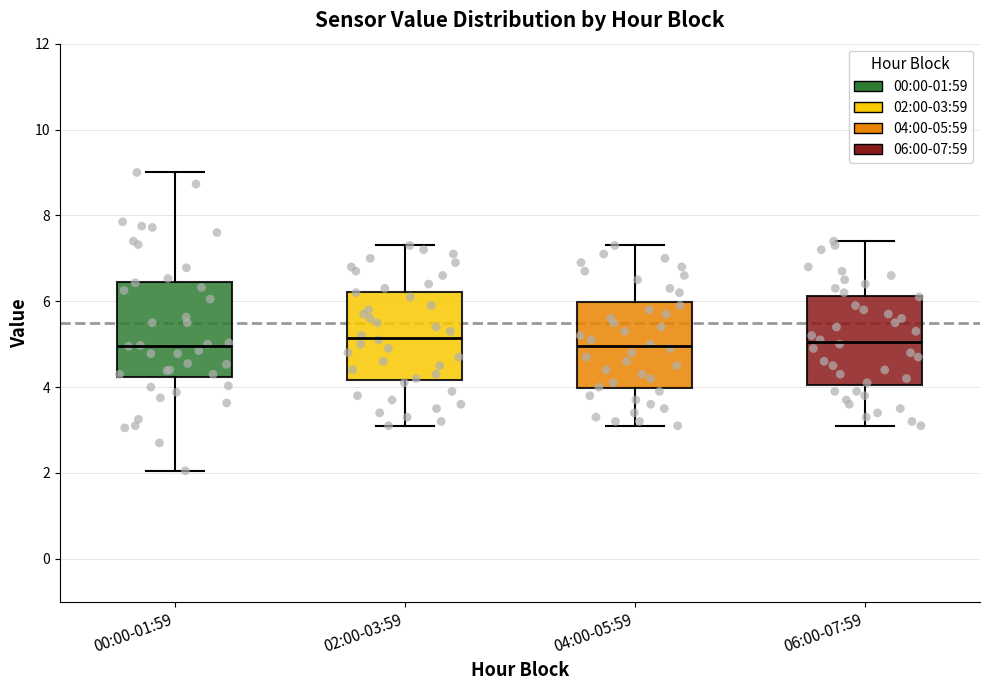

Reading left to right, transcribe this box plot: for each box, give where its median line is, the range the box spans, and where its two whiskers end, as read against the y-axis. The values are not printed on the chart, so give them approximately, as read against the axis.

00:00-01:59: median 5.0, box 4.2 to 6.4, whiskers 2.0 to 9.0
02:00-03:59: median 5.2, box 4.2 to 6.2, whiskers 3.2 to 7.4
04:00-05:59: median 5.0, box 4.0 to 6.0, whiskers 3.2 to 7.4
06:00-07:59: median 5.0, box 4.0 to 6.2, whiskers 3.2 to 7.4